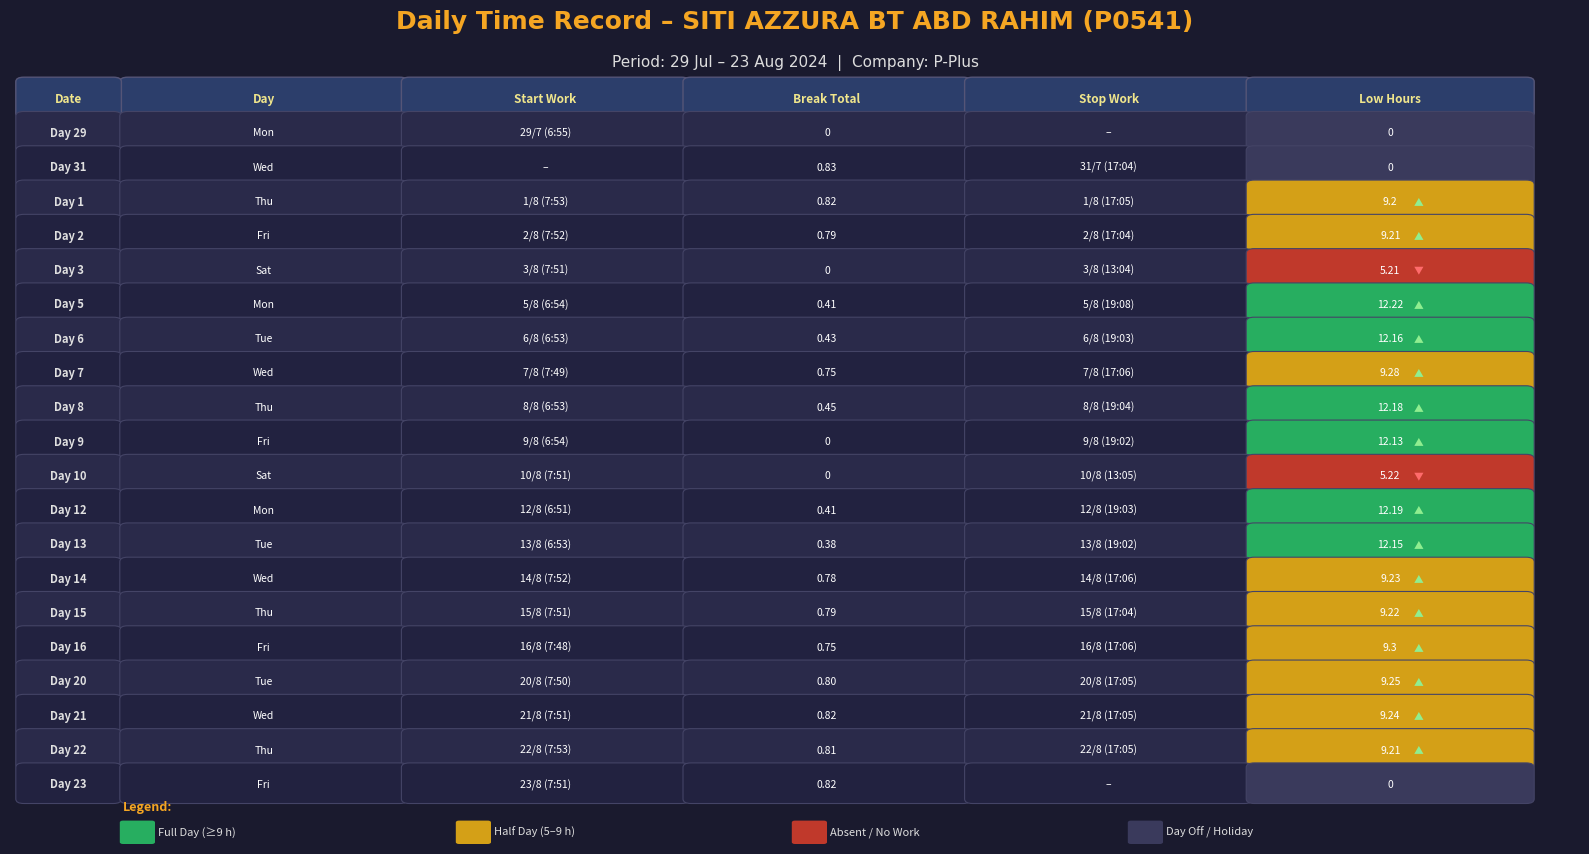

At which label is the value closest to 6?

10